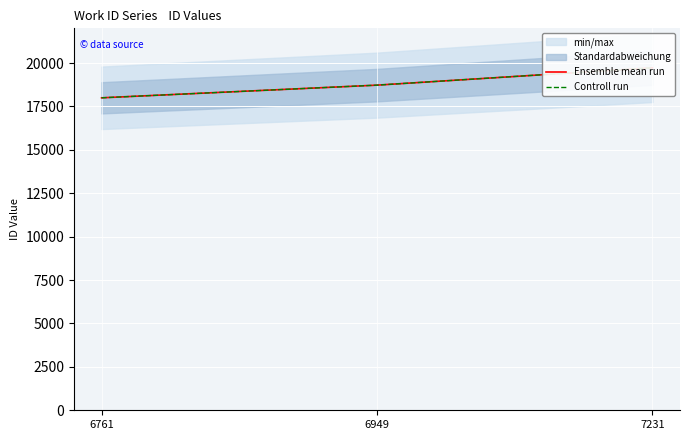

List the series in order of their peak value, lowest first.

Ensemble mean run, Controll run